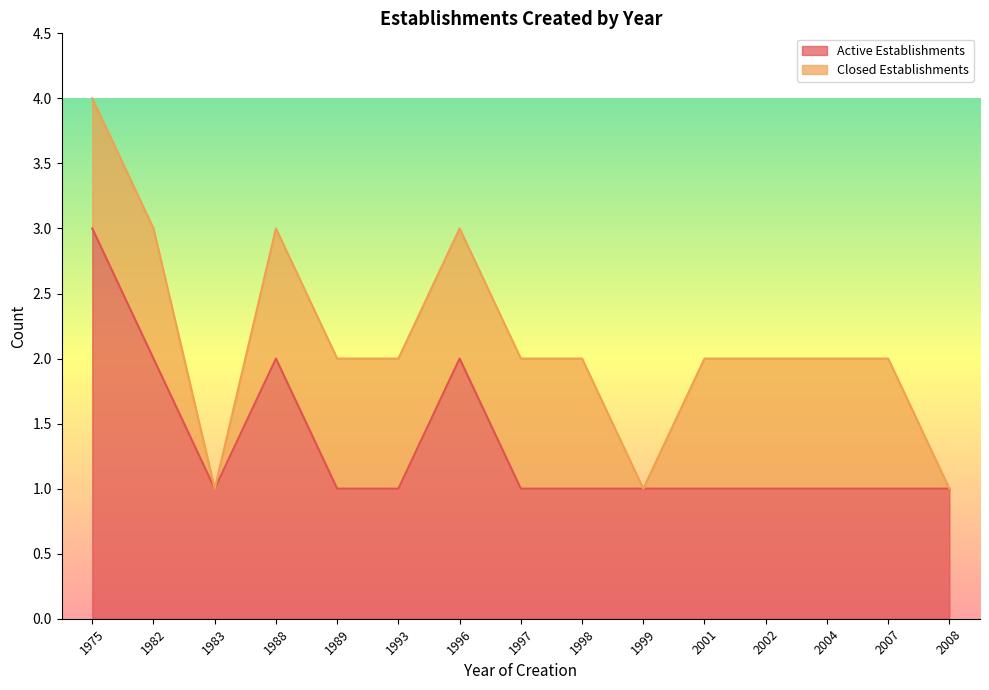

Where is the first local maximum?

1988